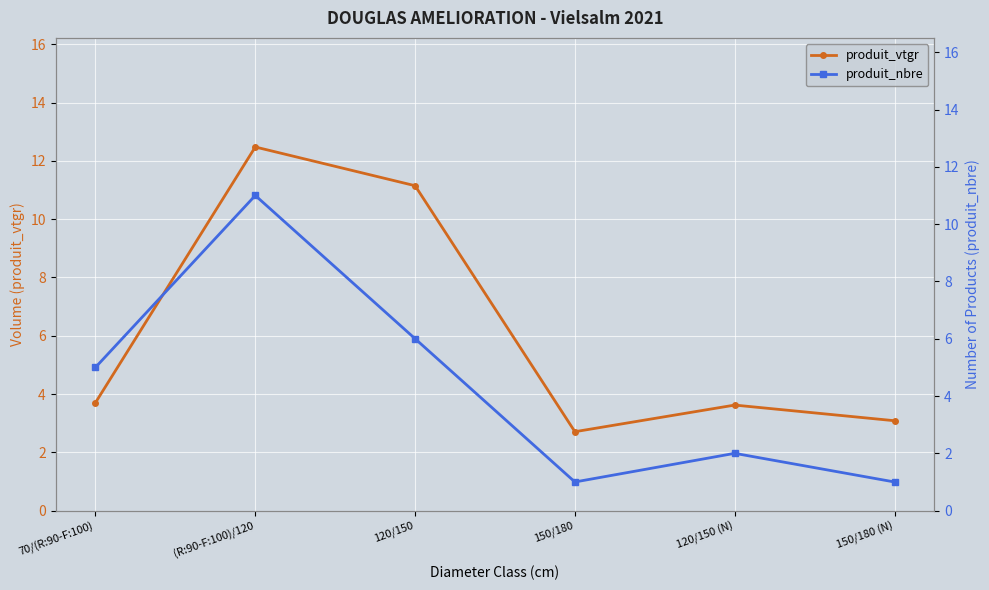

What is the difference between the second highest and minimum values in the produit_nbre series?

5.0